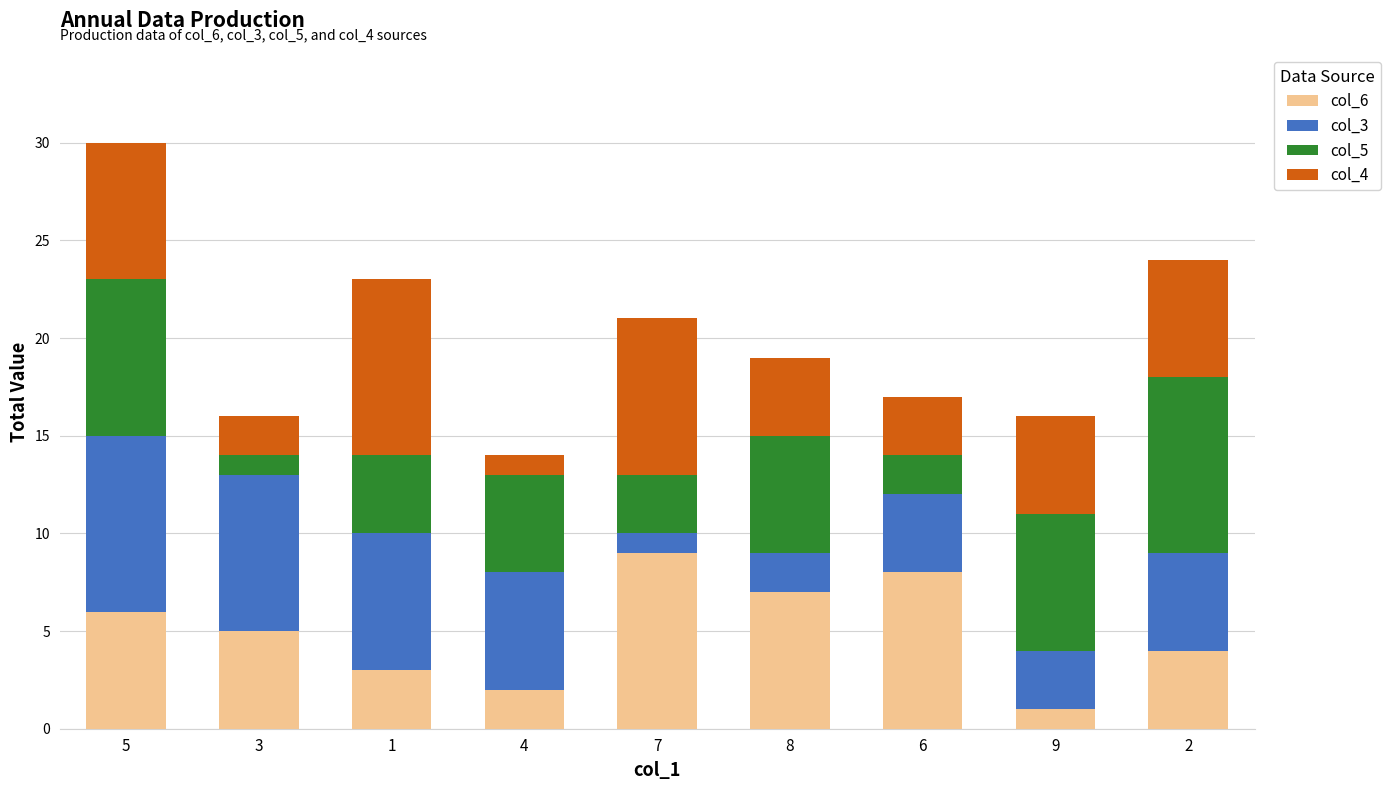

What is the sum of all col_6 values?

45